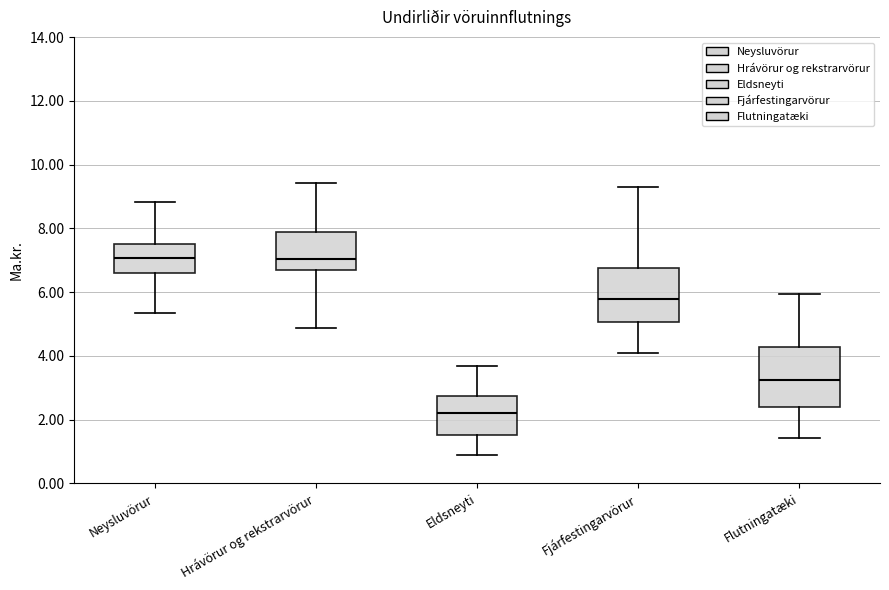

Which box's median line is the lowest?

Eldsneyti